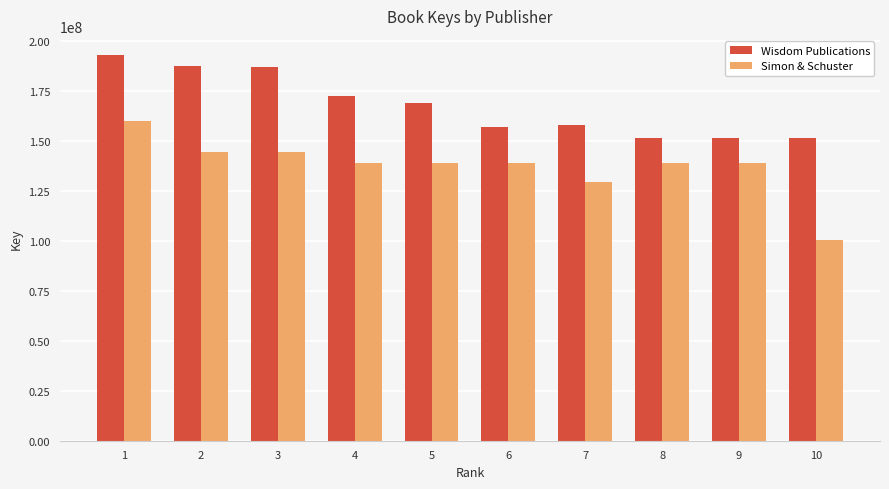

Is it true that Simon & Schuster equals 139313113 at 5?

True